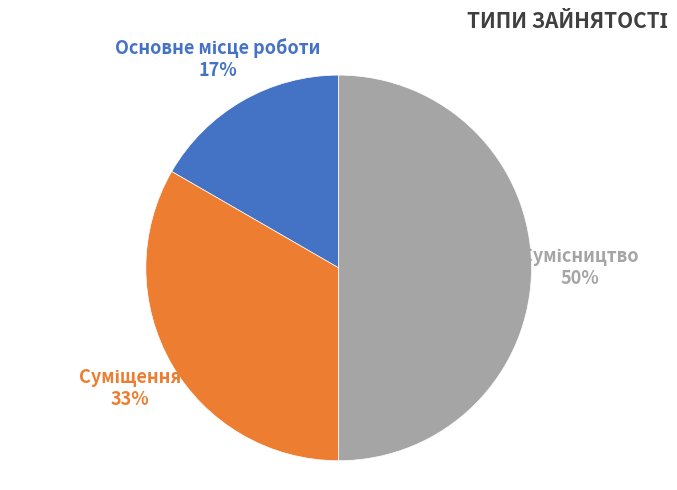

To the nearest percent, what is the difference between the largest and smallest slice percentages?

33%